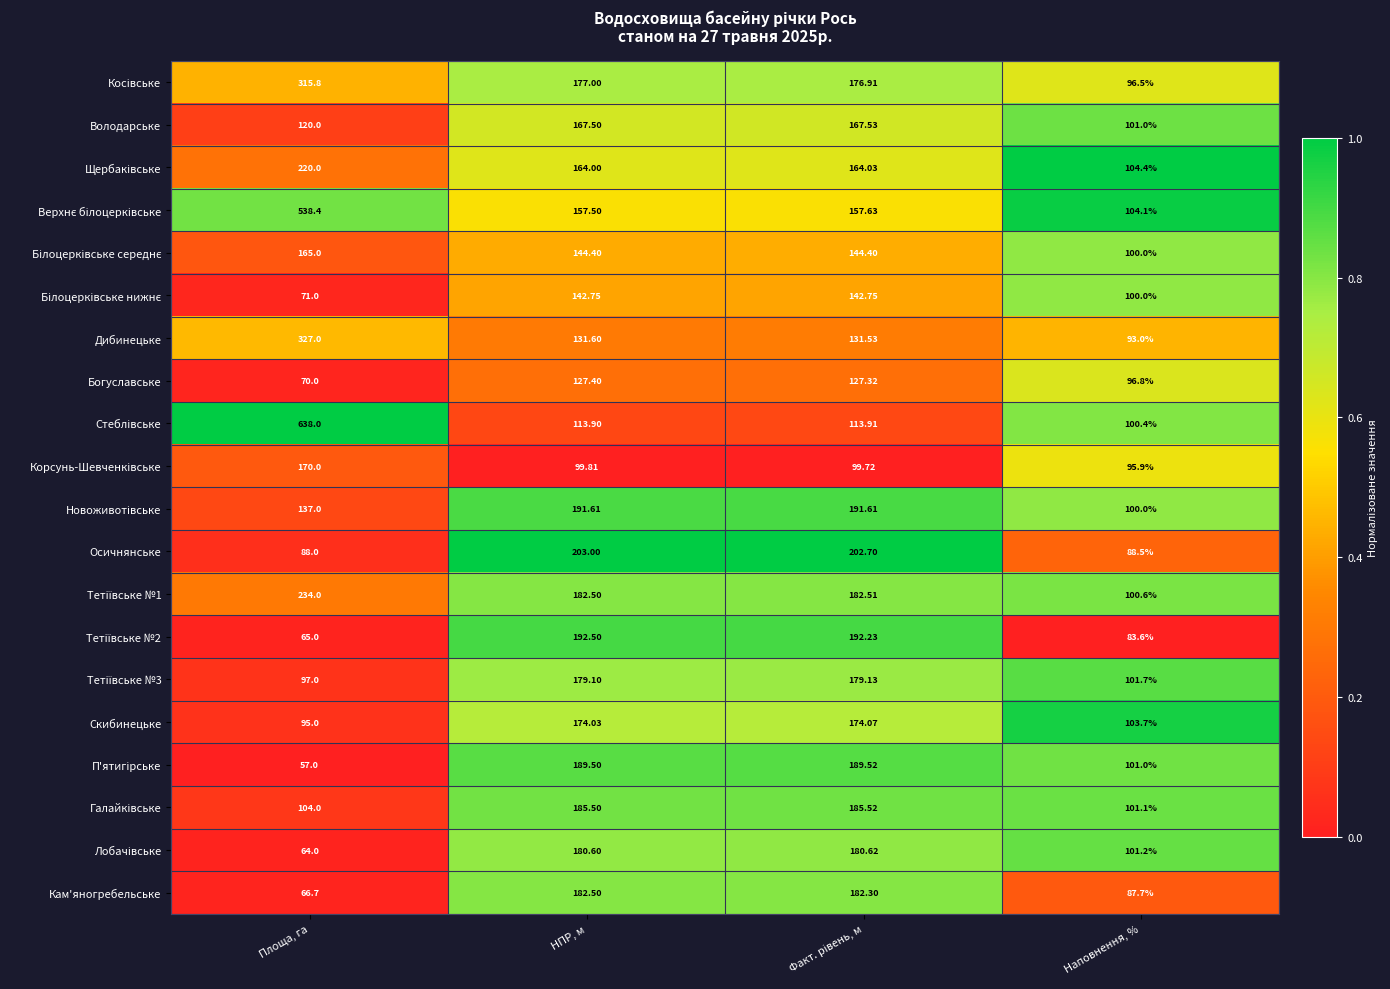

At which category is the sum across all series the highest?

Площа, га